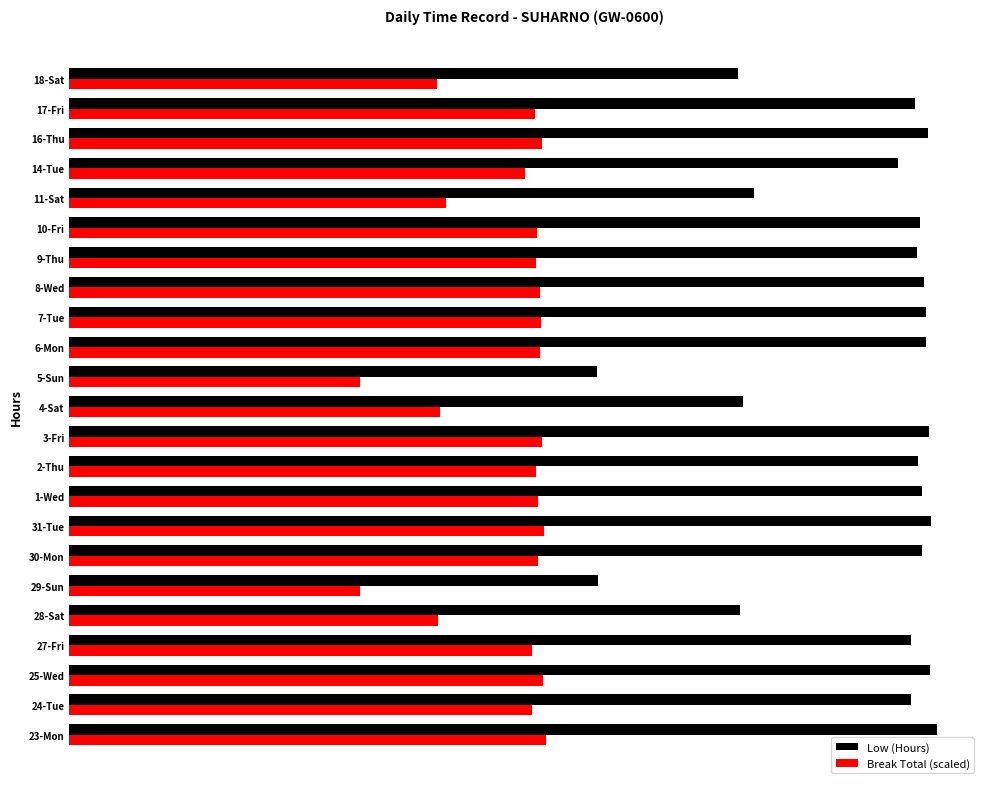

What are all the series names shown in the legend?

Low (Hours), Break Total (scaled)